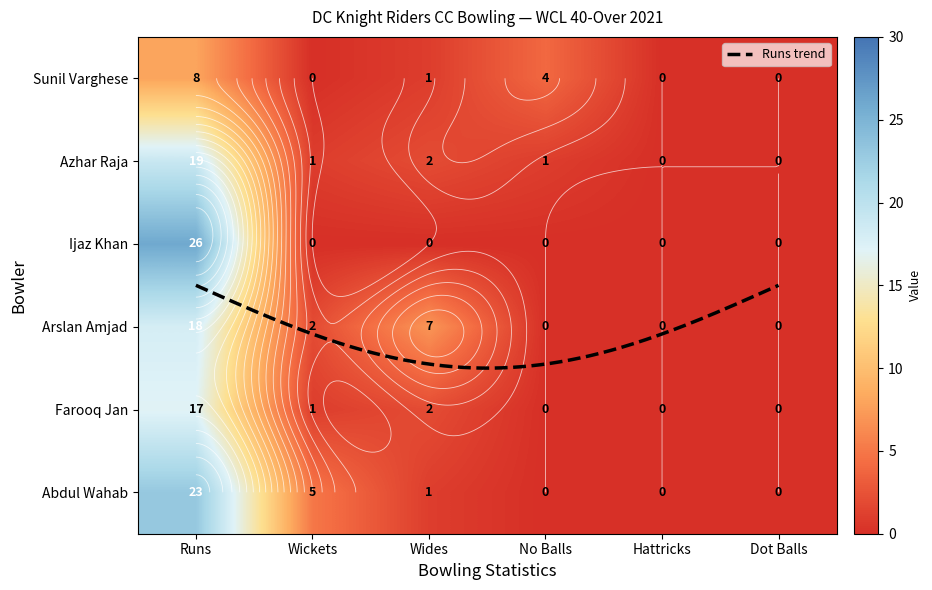

At which category is the sum across all series the highest?

Runs